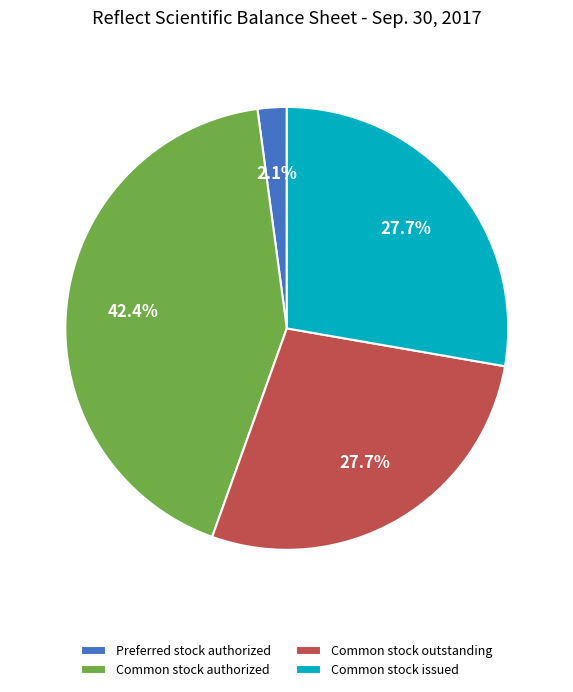

What is the ratio of the value at Common stock issued to the value at Common stock authorized?

0.7